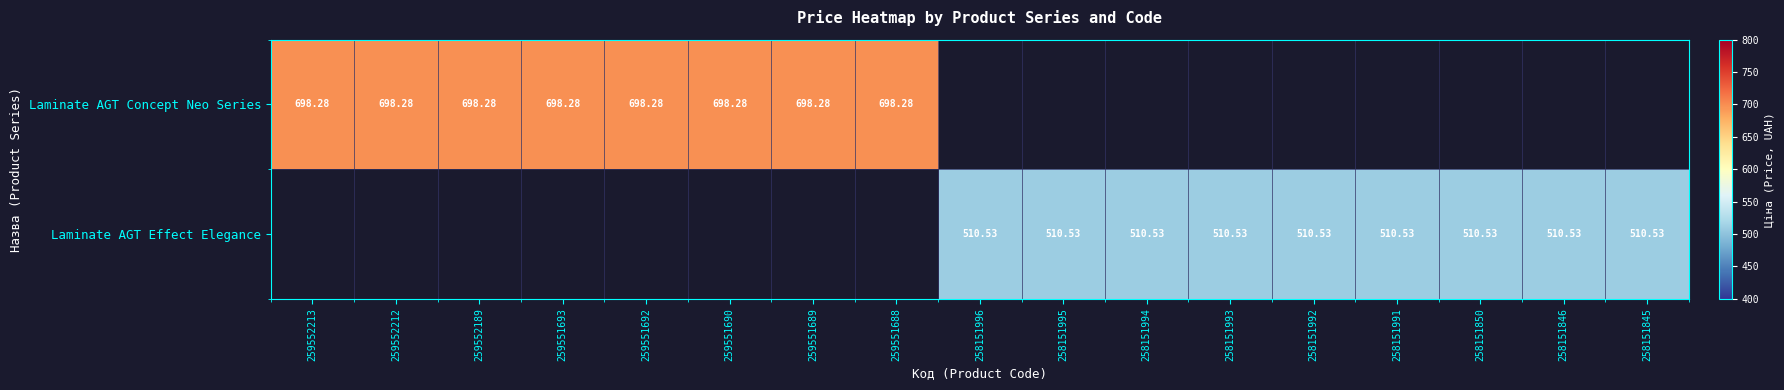

Is the value of Laminate AGT Effect Elegance at 258151845 greater than the value of Laminate AGT Concept Neo Series at 259552212?

No